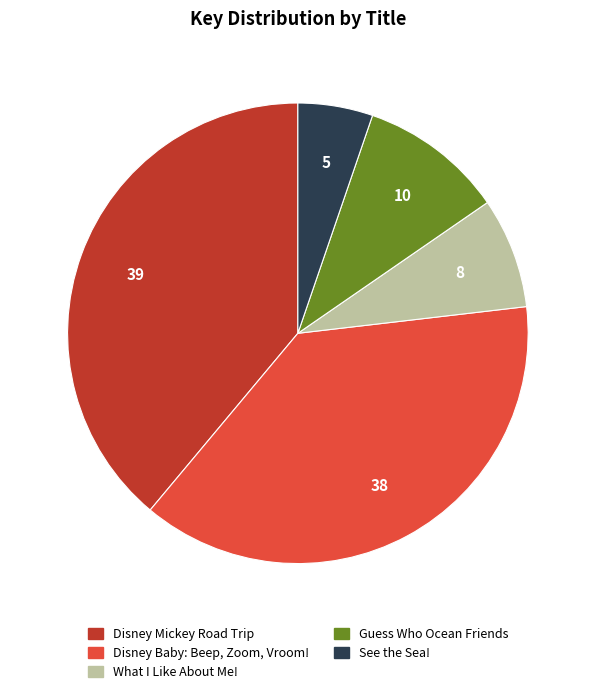

What is the smallest slice in the pie chart?

See the Sea!